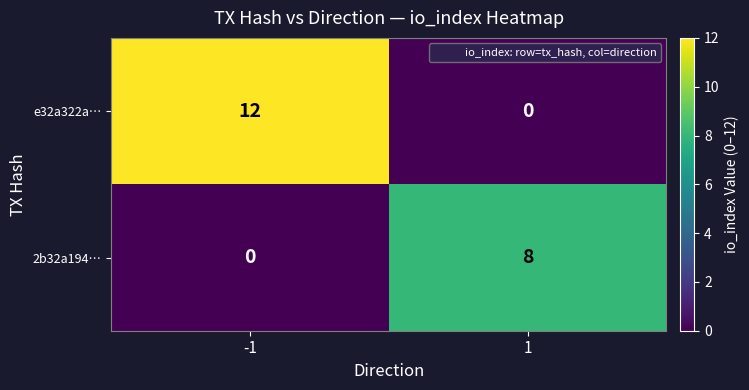

At 1, list the series in order from smallest to largest.

e32a322a…, 2b32a194…